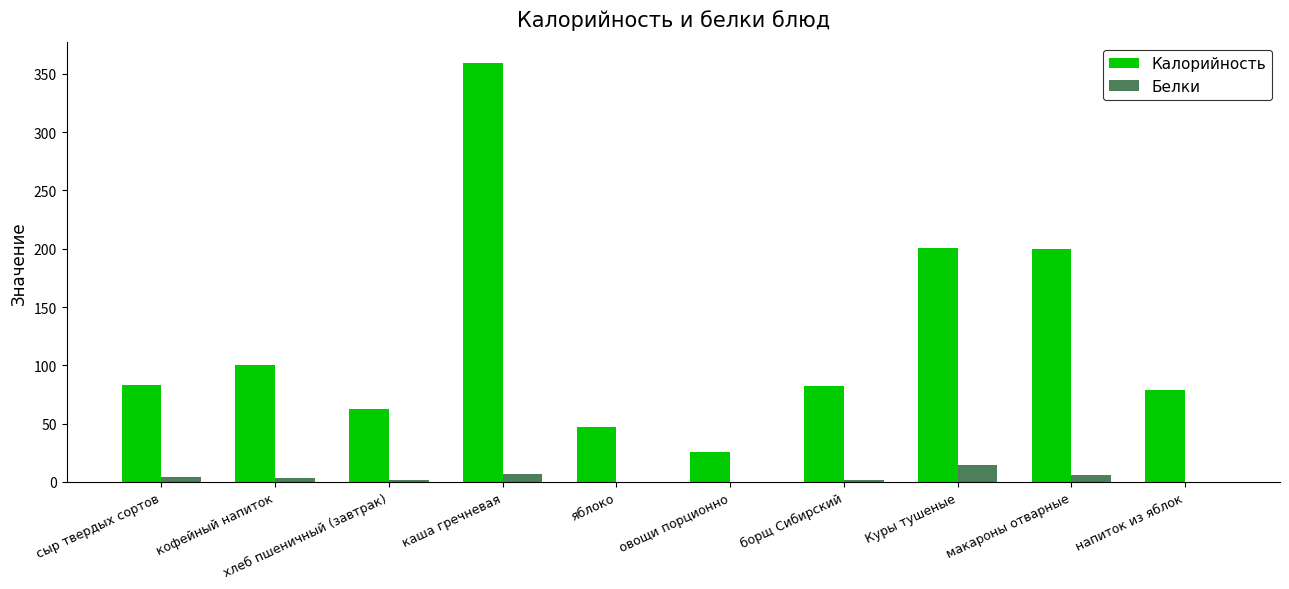

What is the highest value of the Калорийность series?

358.9